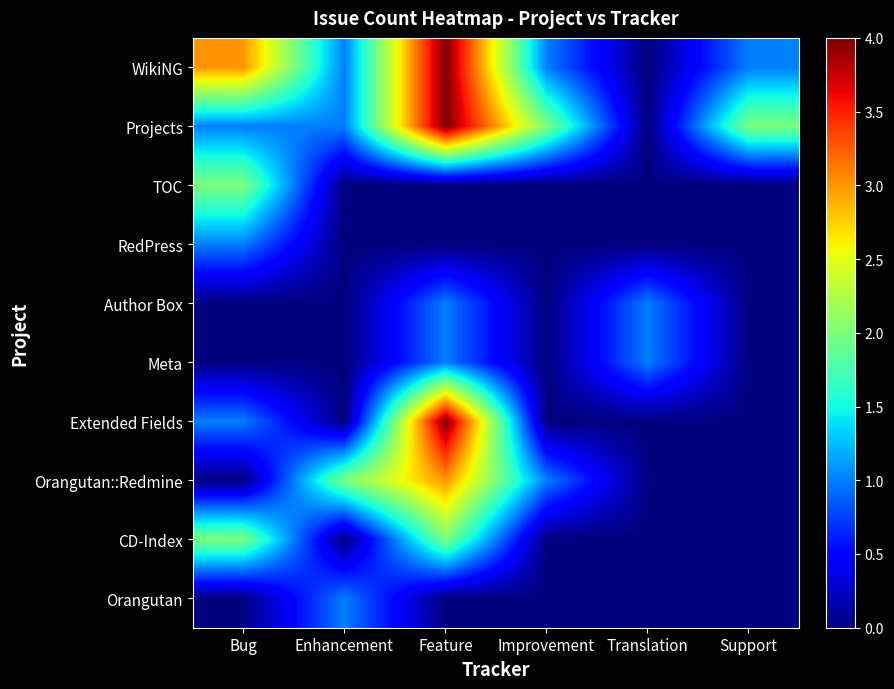

Which category has the lowest value across all series?

Translation